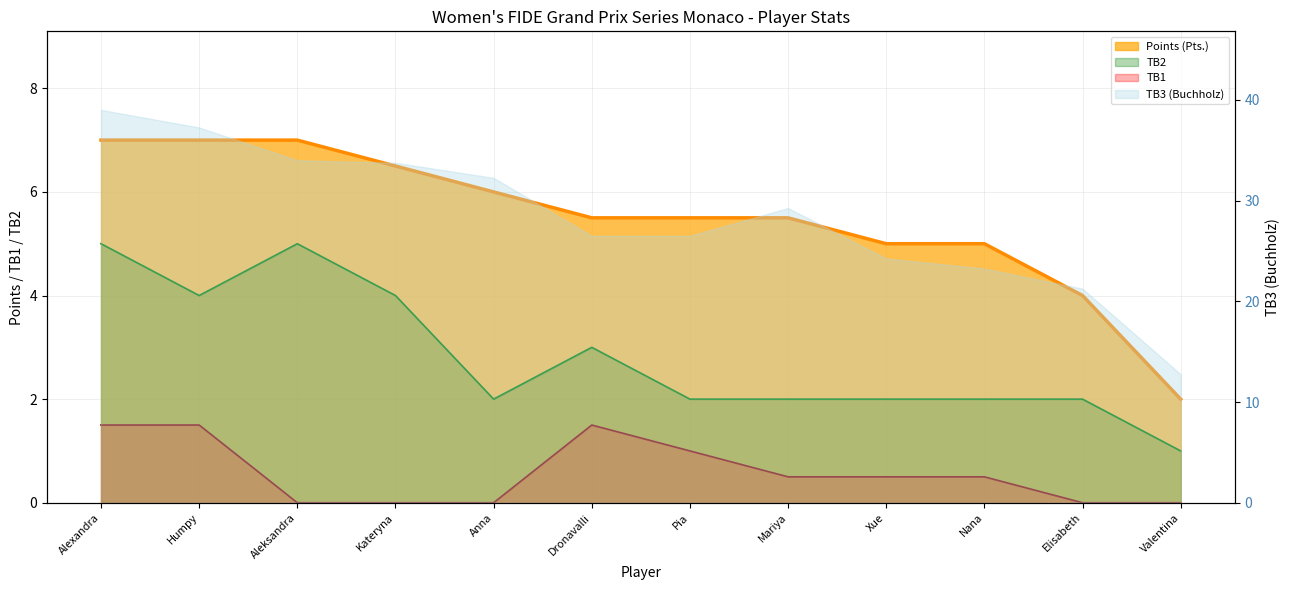

Which series changed the most between Anna and Elisabeth?

Points (Pts.)